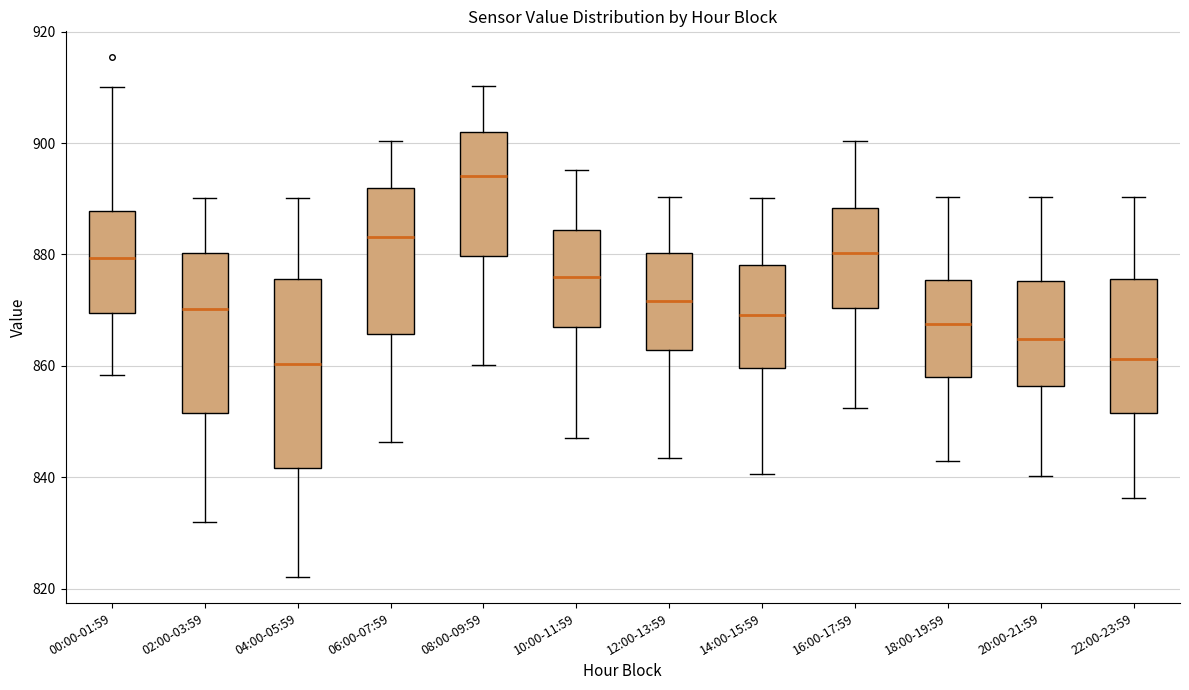

Comparing the boxes themselves (not the whiskers), which one is the tallest?

04:00-05:59